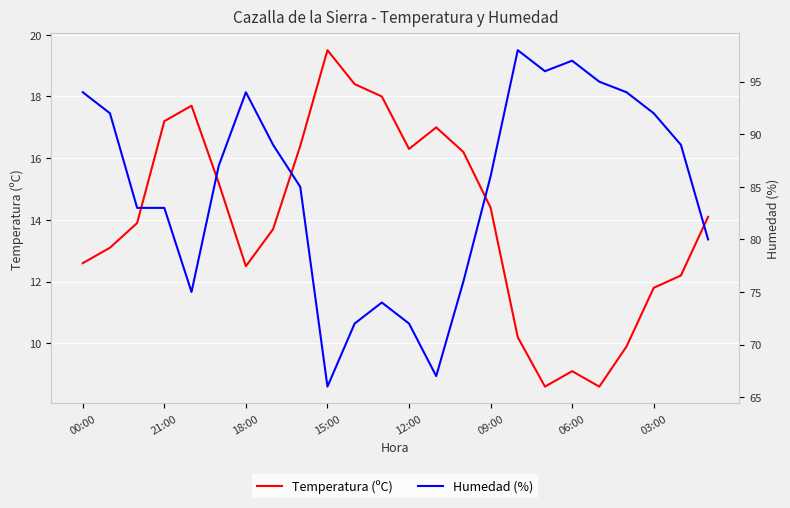

What is the total value across all series at 19?

103.6